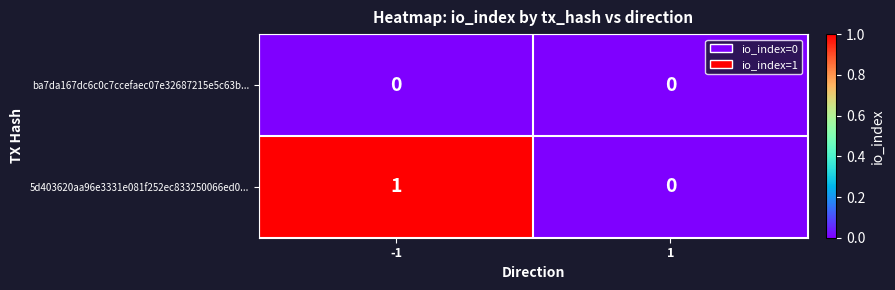

Which series changed the most between -1 and 1?

5d403620aa96e3331e081f252ec833250066ed0...